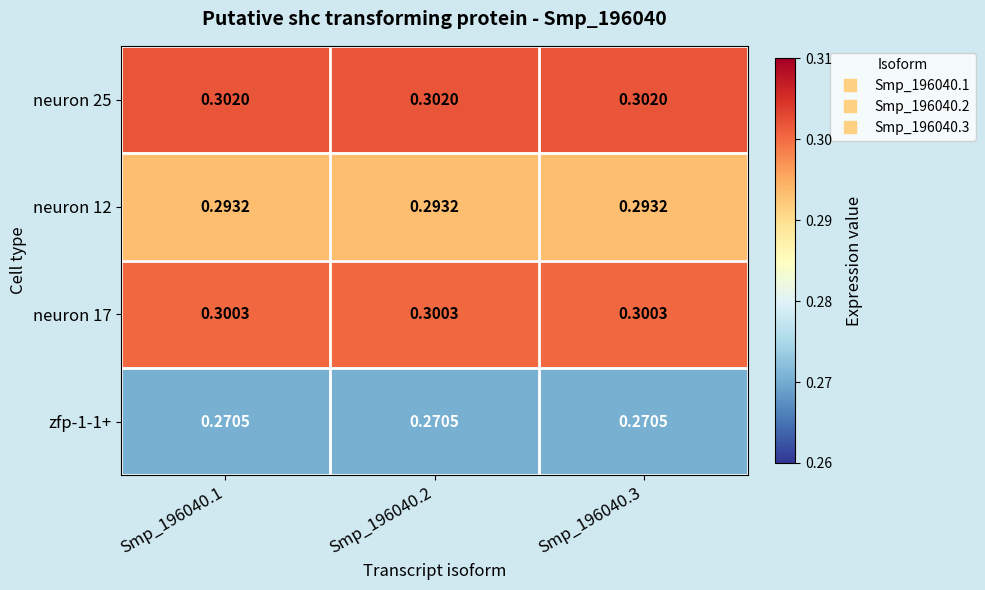

Is the value of neuron 12 at Smp_196040.1 greater than the value of zfp-1-1+ at Smp_196040.2?

Yes